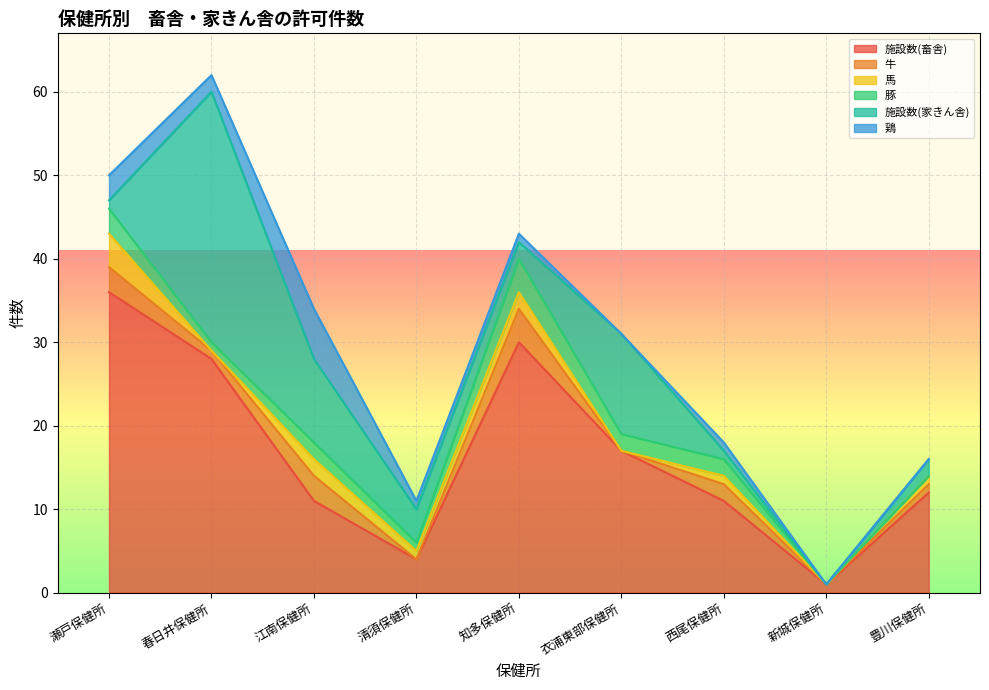

What is the label of the 4th point from the left?

清須保健所